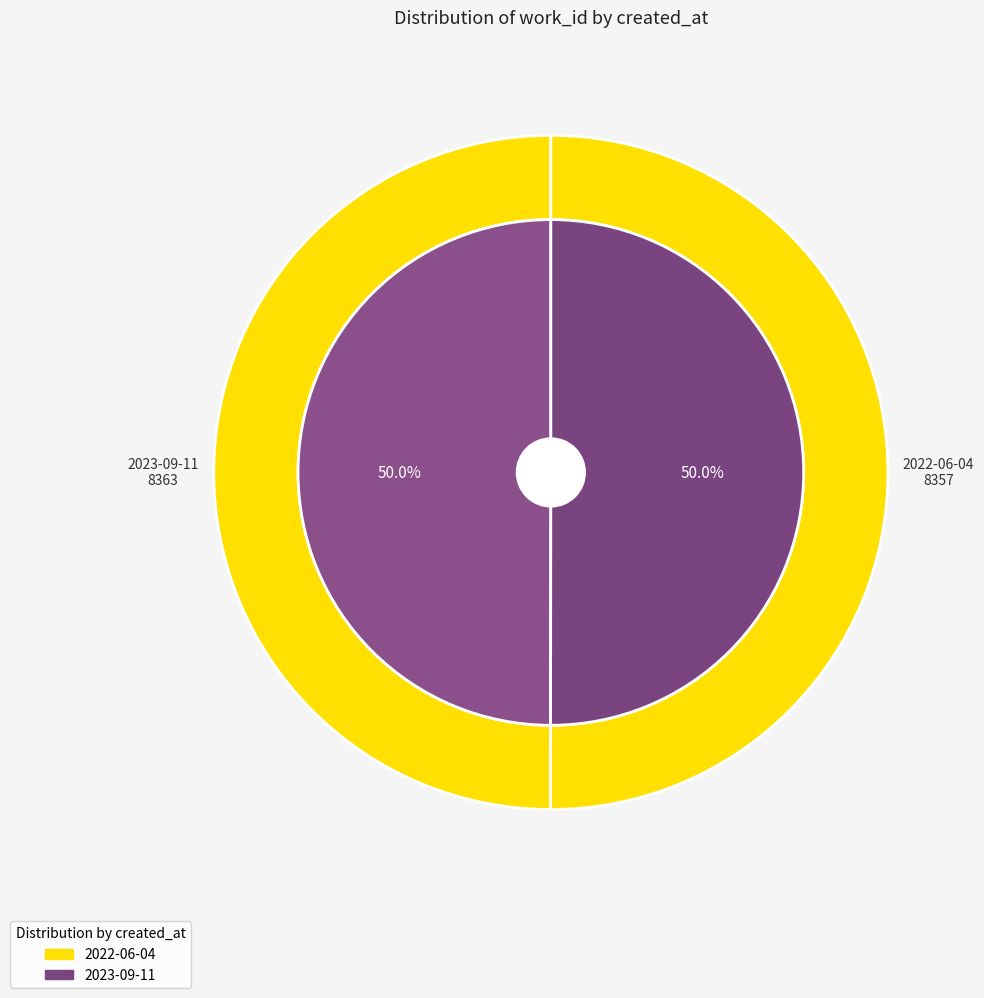

What is the majority slice?

2023-09-11